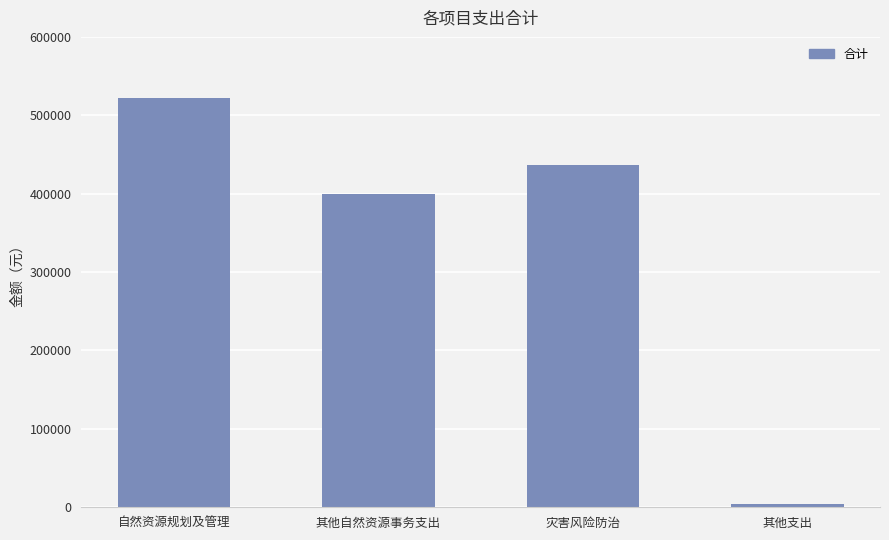

Which has a higher value, 自然资源规划及管理 or 其他支出?

自然资源规划及管理